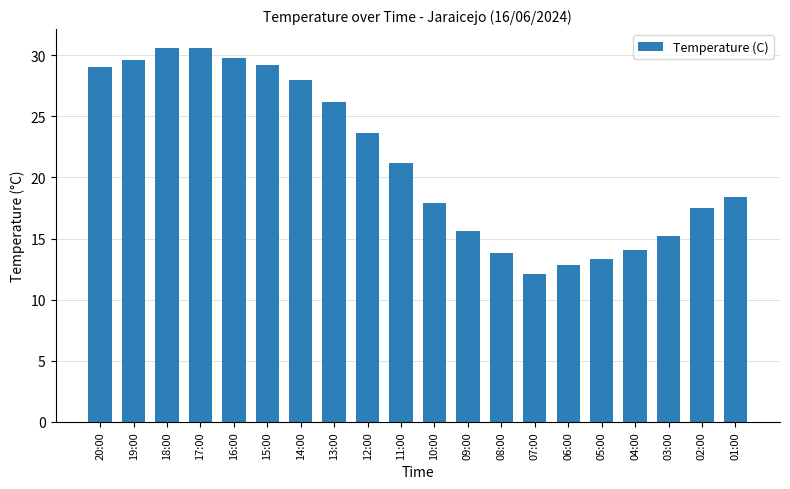

Approximately how many times larger is the value at 10:00 compared to 11:00?

0.8